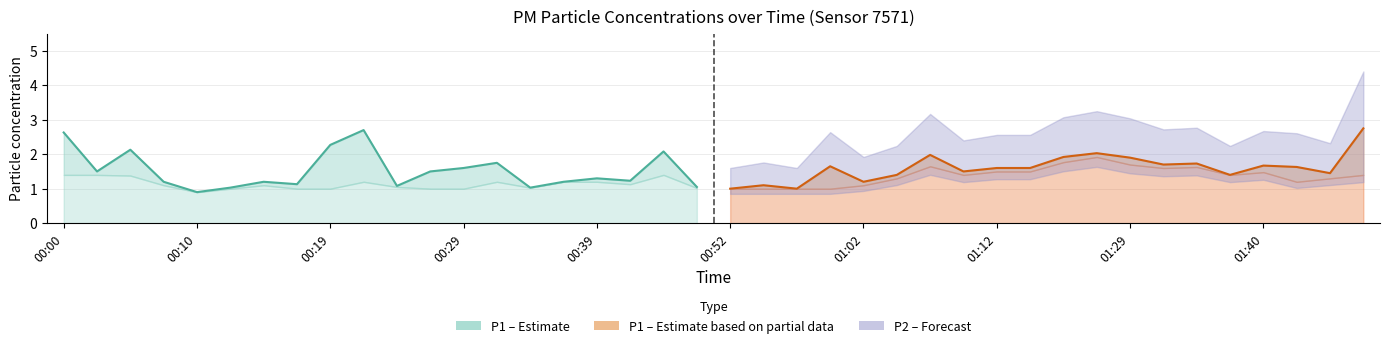

What is the sum of all P1 (Partial) values?

32.2